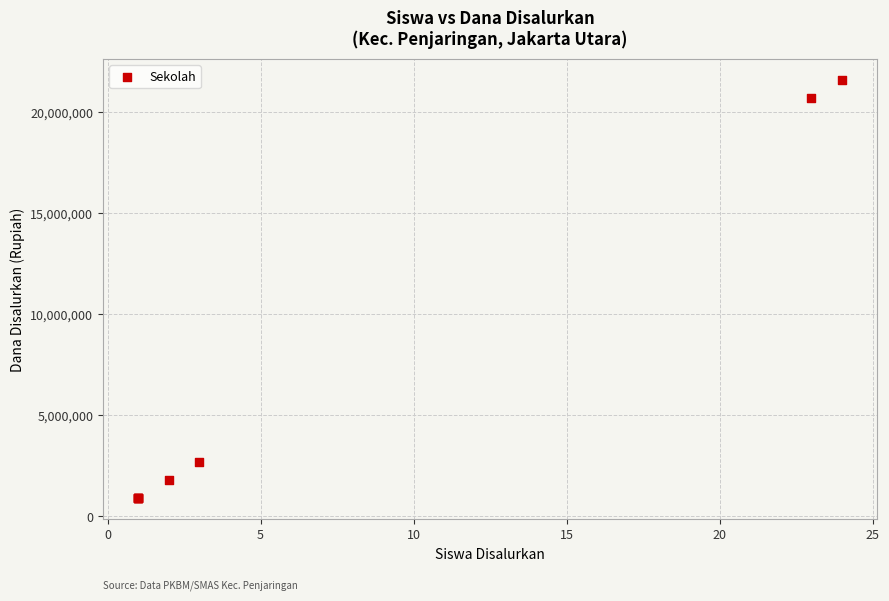

What Y value in the scatter plot is closest to 11250000?

2700000